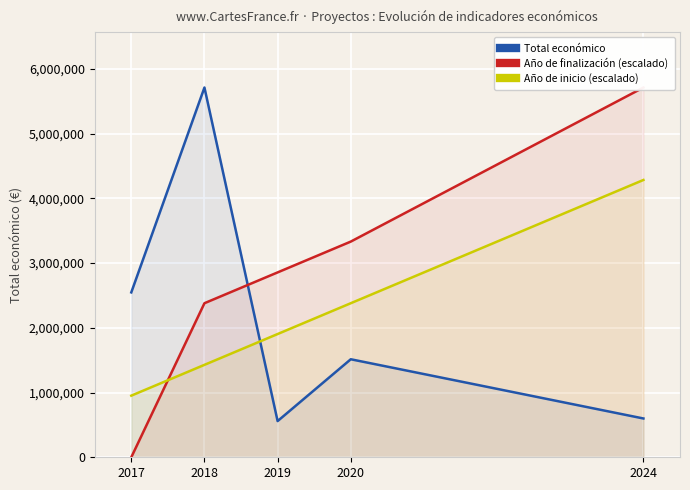

Where does the Año de inicio (escalado) series first go above 1903365?

2019